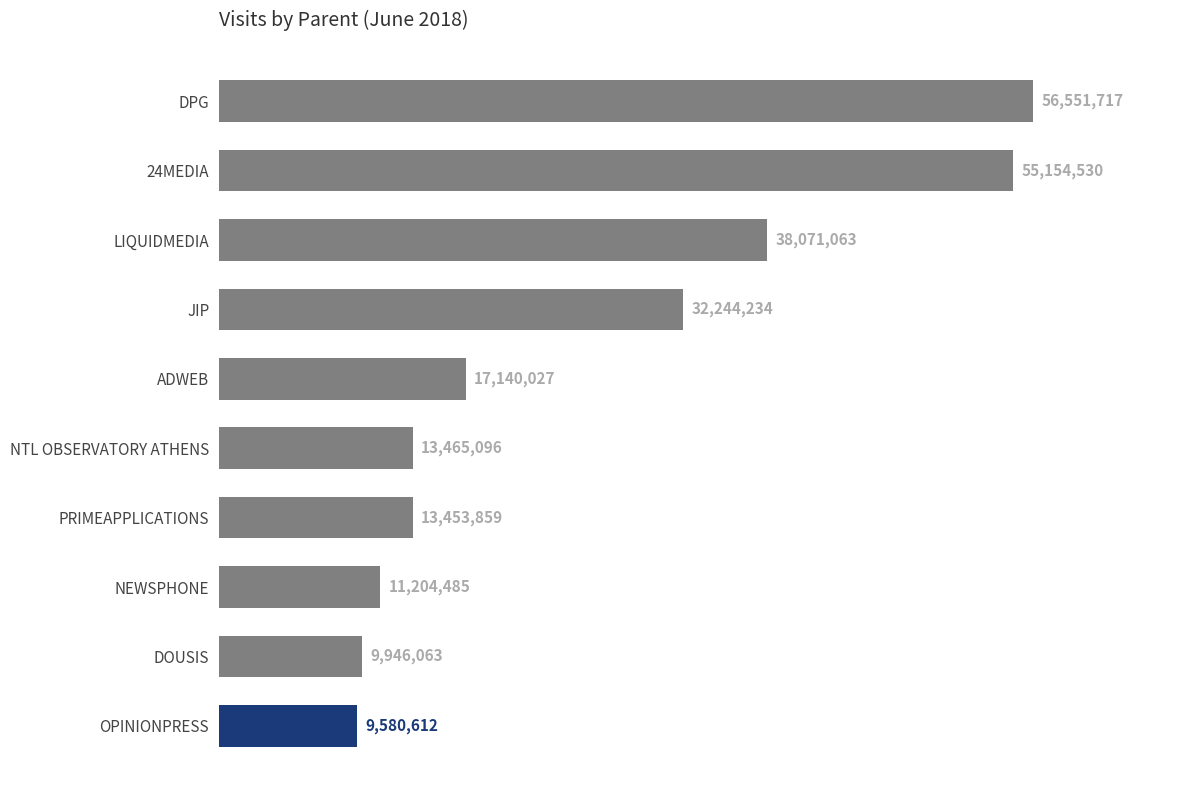

List the labels in order of value, largest first.

DPG, 24MEDIA, LIQUIDMEDIA, JIP, ADWEB, NTL OBSERVATORY ATHENS, PRIMEAPPLICATIONS, NEWSPHONE, DOUSIS, OPINIONPRESS